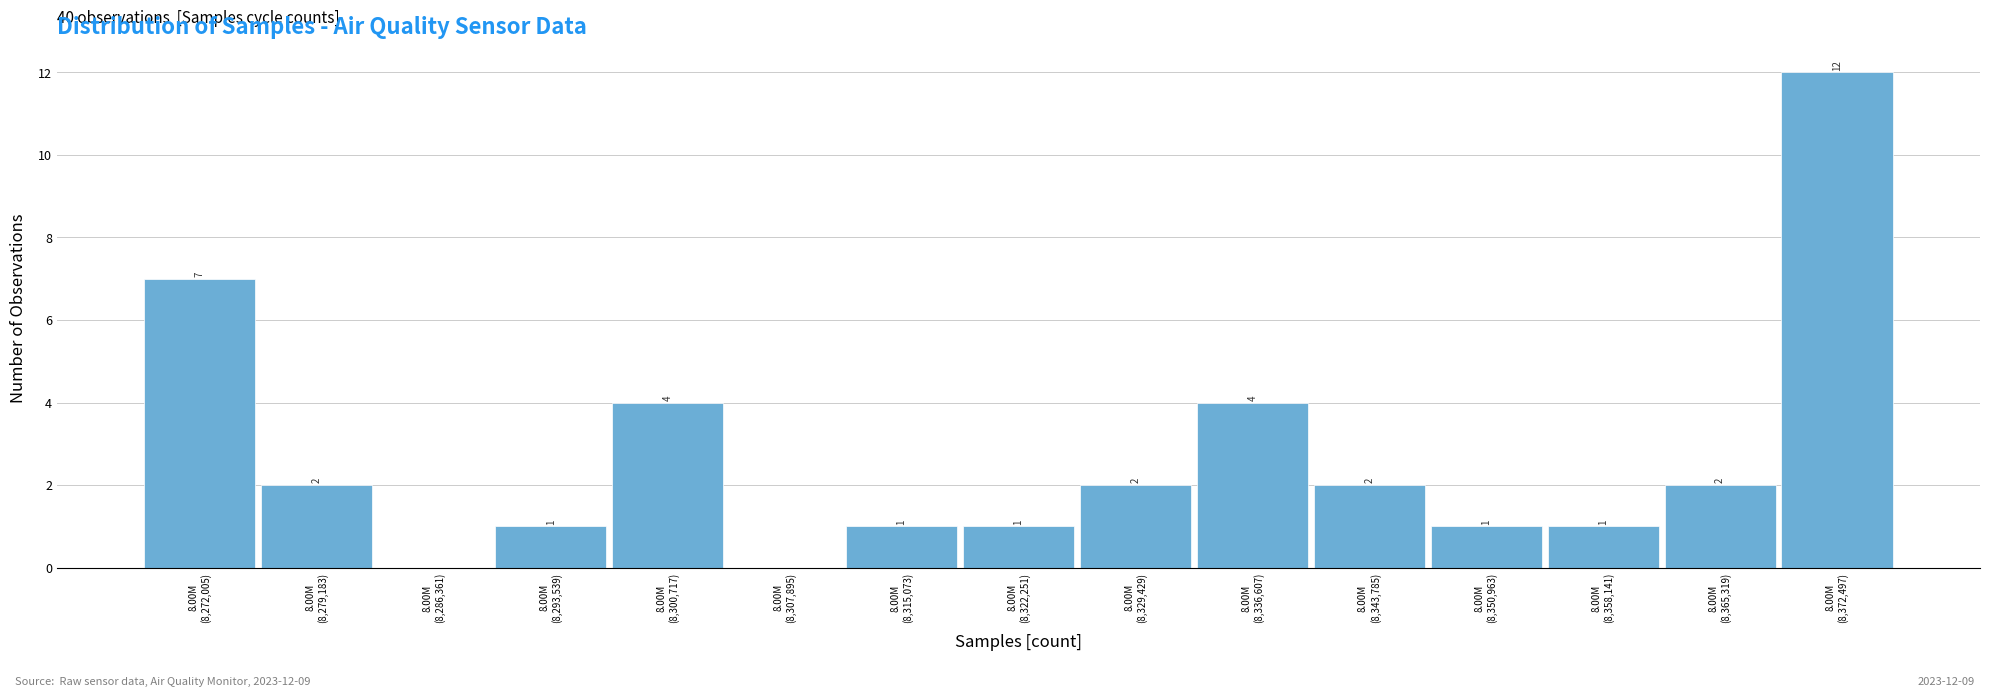

What is the greatest value displayed?

12